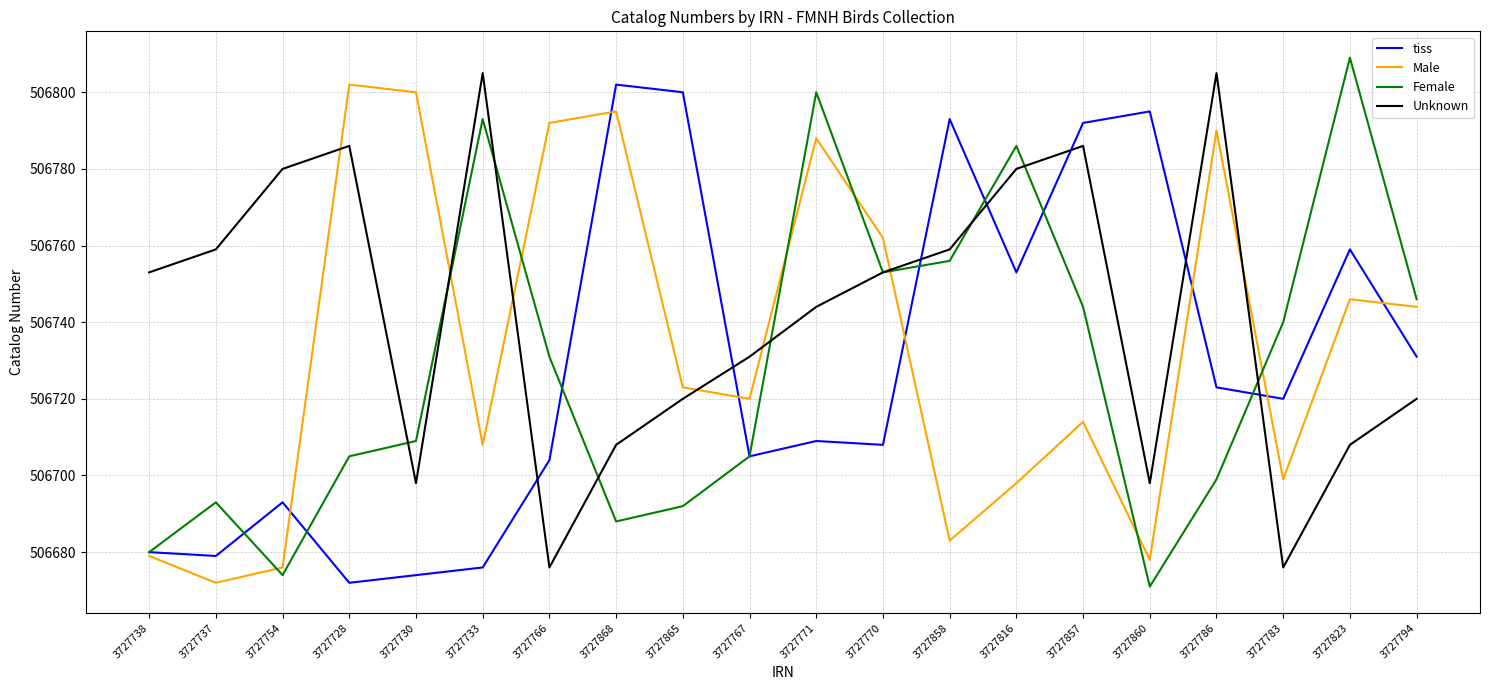

Which series has the widest spread of values?

Female